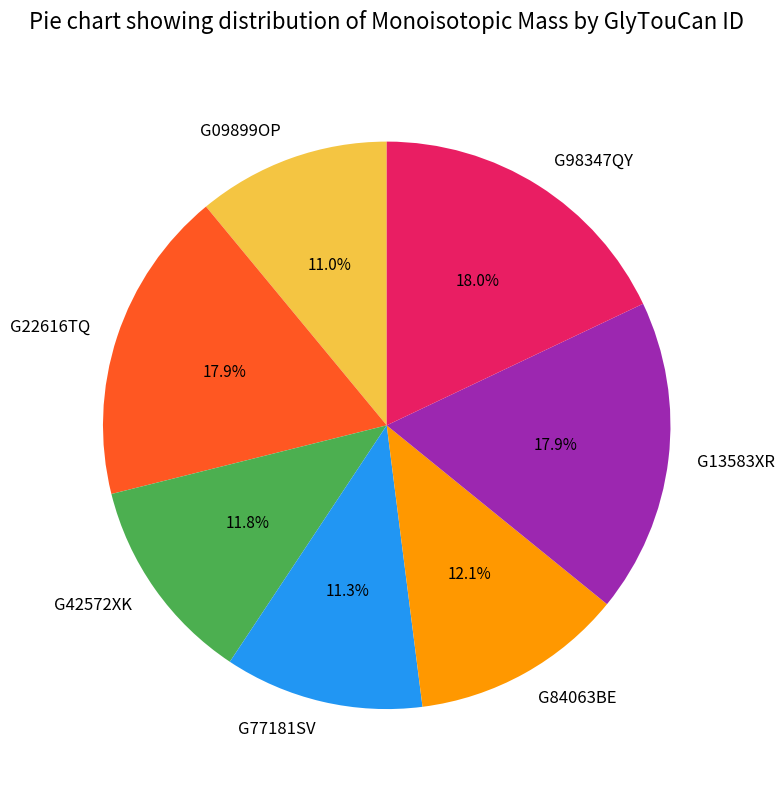

Approximately how many times larger is the value at G09899OP compared to G98347QY?

0.6